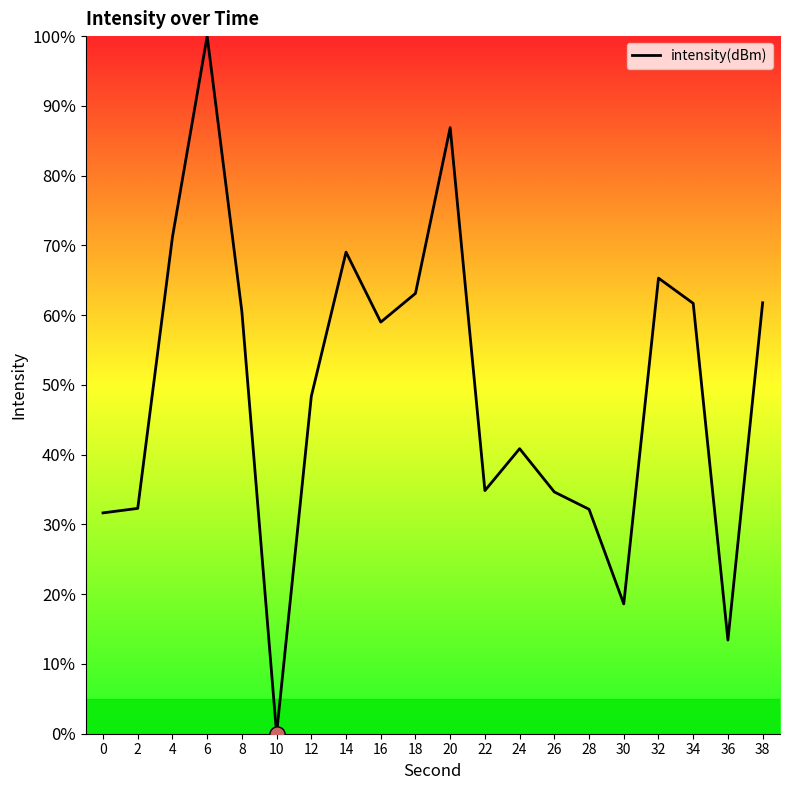

Between 6 and 0, which is larger?

6